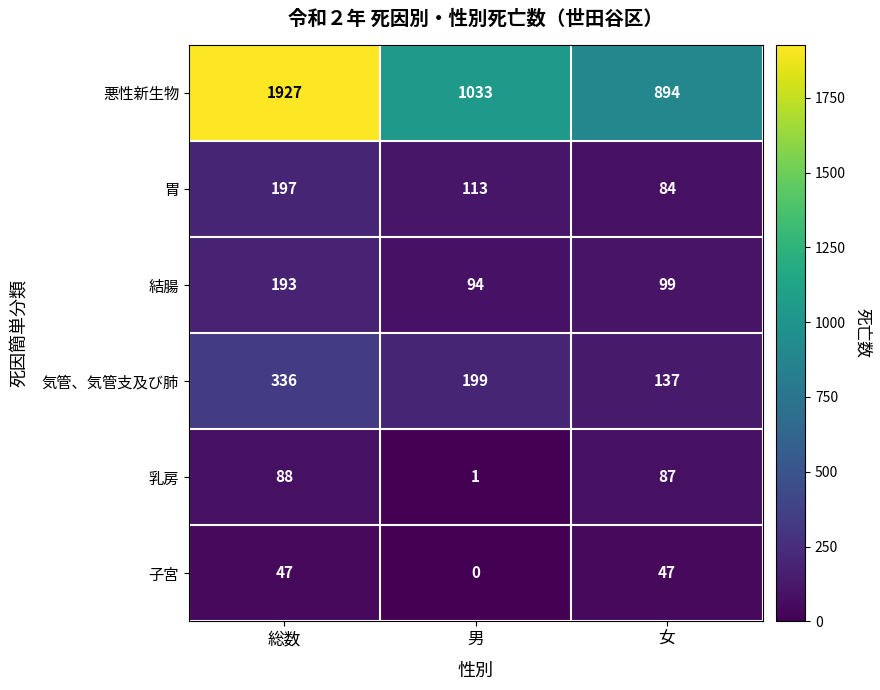

What is the sum of the 悪性新生物 values at 男 and 総数?

2960